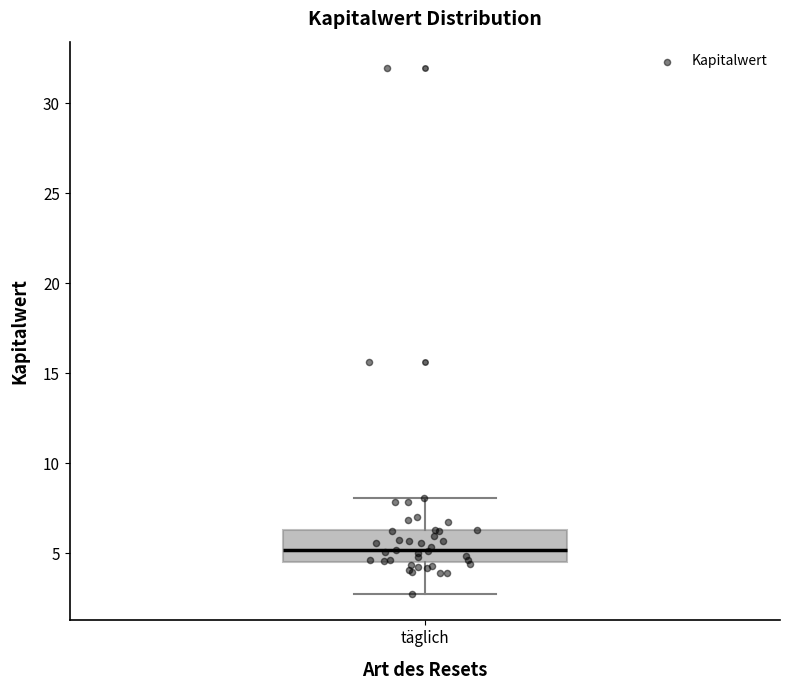

Read this box plot against the y-axis: the position of the median line, the range covered by the box, and the ends of both whiskers. The values are not printed on the chart, so give them approximately, as read against the axis.

median 5.0, box 4.5 to 6.5, whiskers 2.5 to 8.0